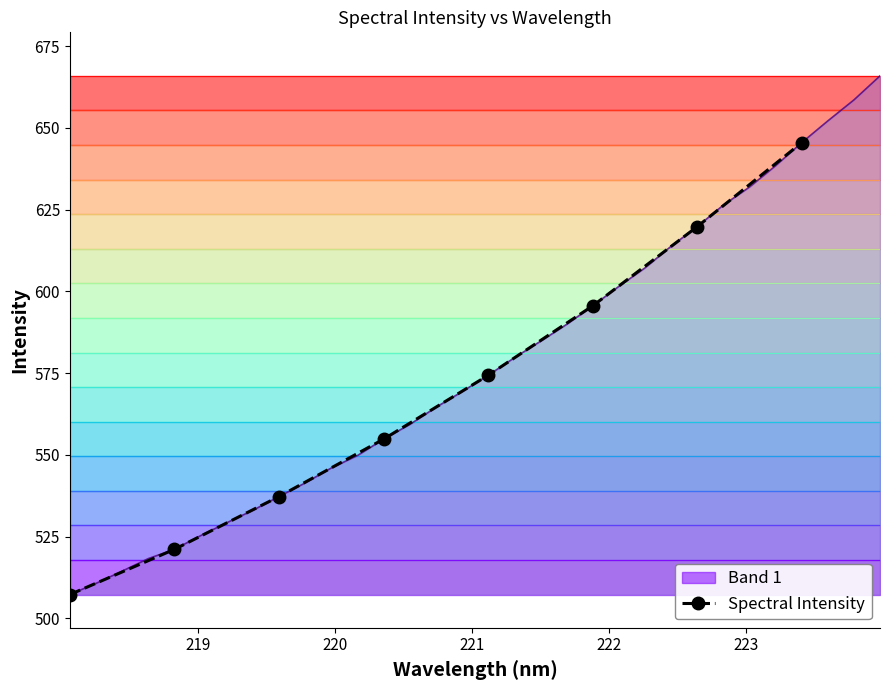

What is the difference between the second highest and minimum values?

112.5